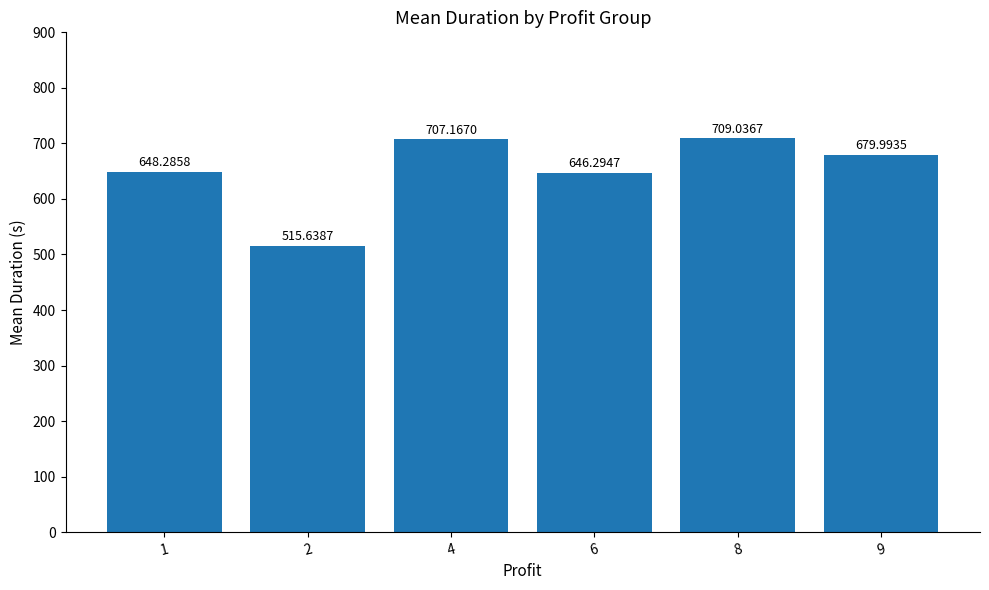

List the labels in order of value, largest first.

8, 4, 9, 1, 6, 2